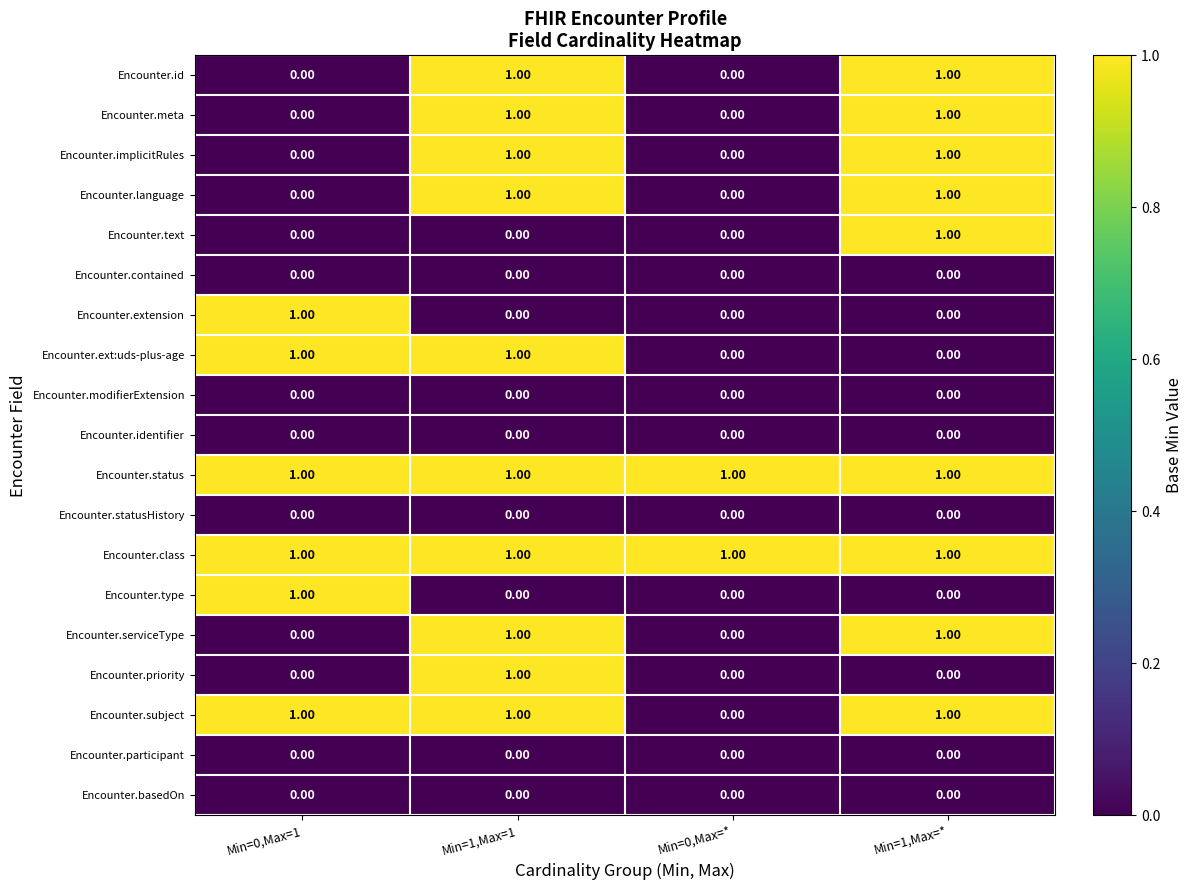

Which has a higher value, Min=0,Max=1 or Min=1,Max=*?

Min=1,Max=*